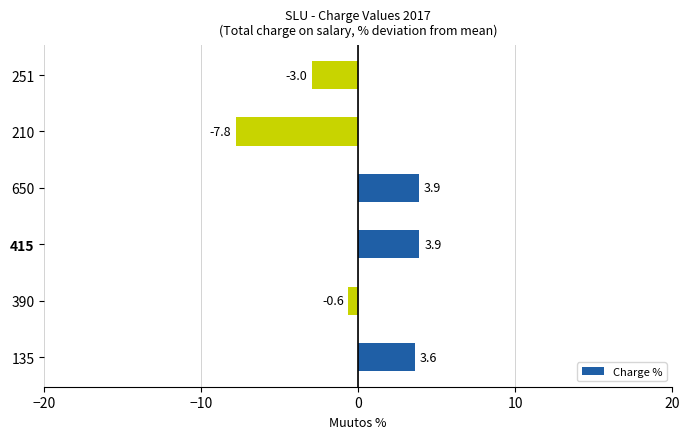

What is the change in value from 135 to 210?

-11.4